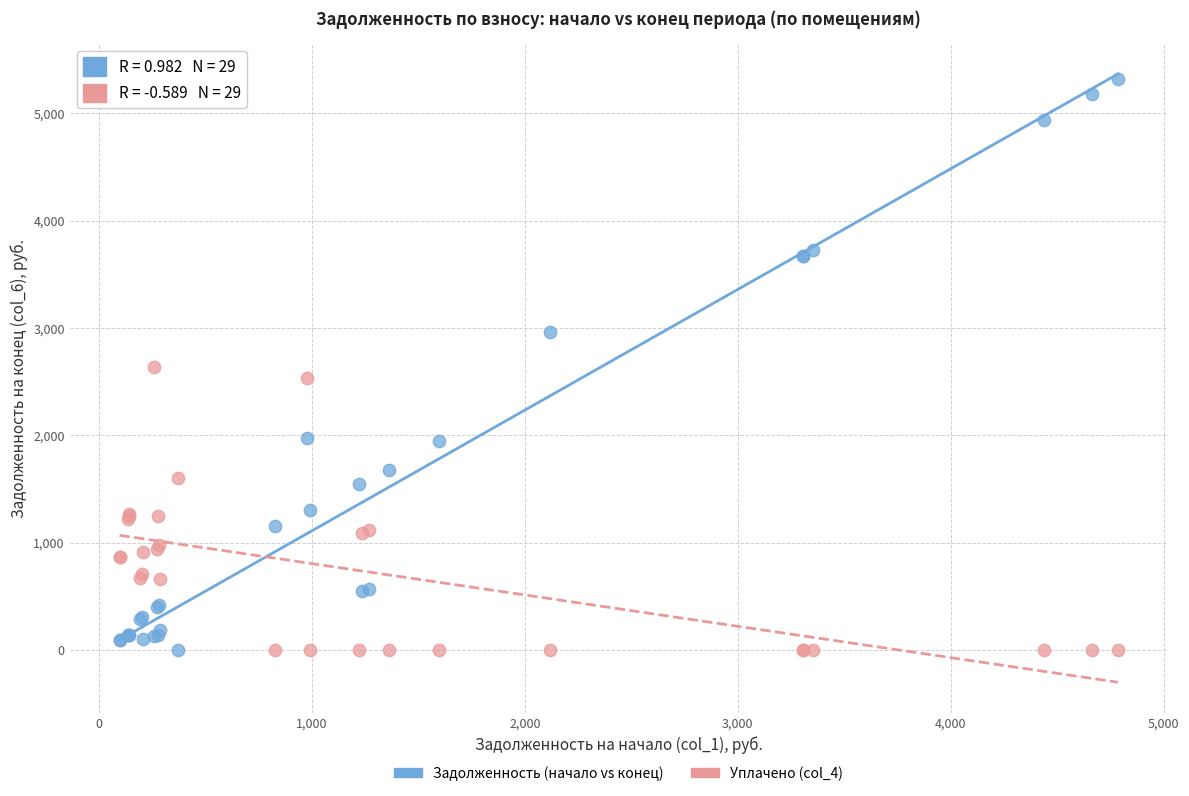

Which series has the widest spread of Y values?

Задолженность (начало vs конец)